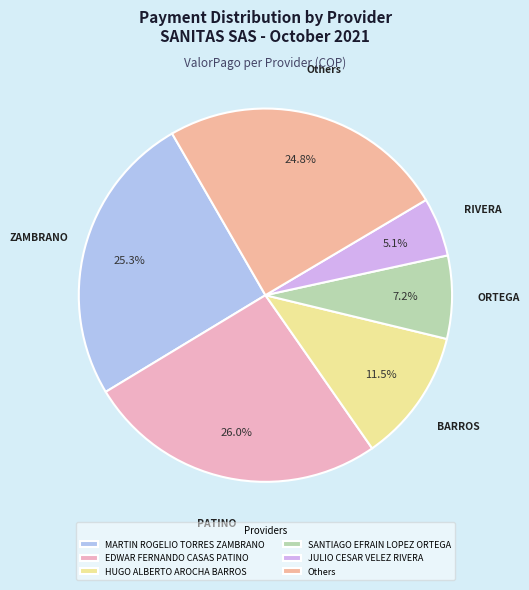

Is it true that HUGO ALBERTO AROCHA BARROS is 4% of the pie?

False